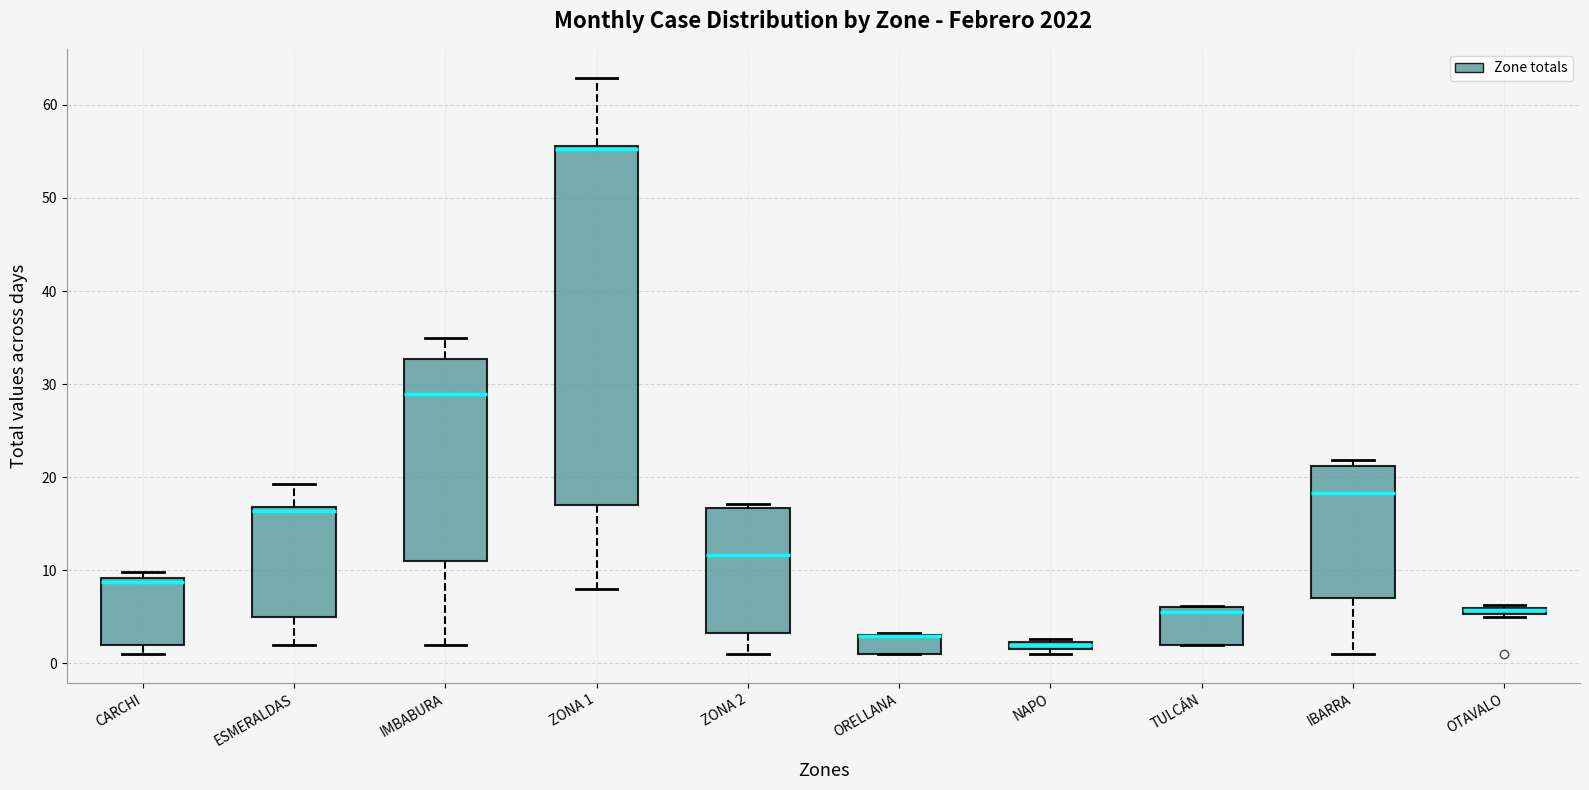

Where is the upper edge of the box for OTAVALO on the y-axis? The values are not printed on the chart, so give them approximately, as read against the axis.

6